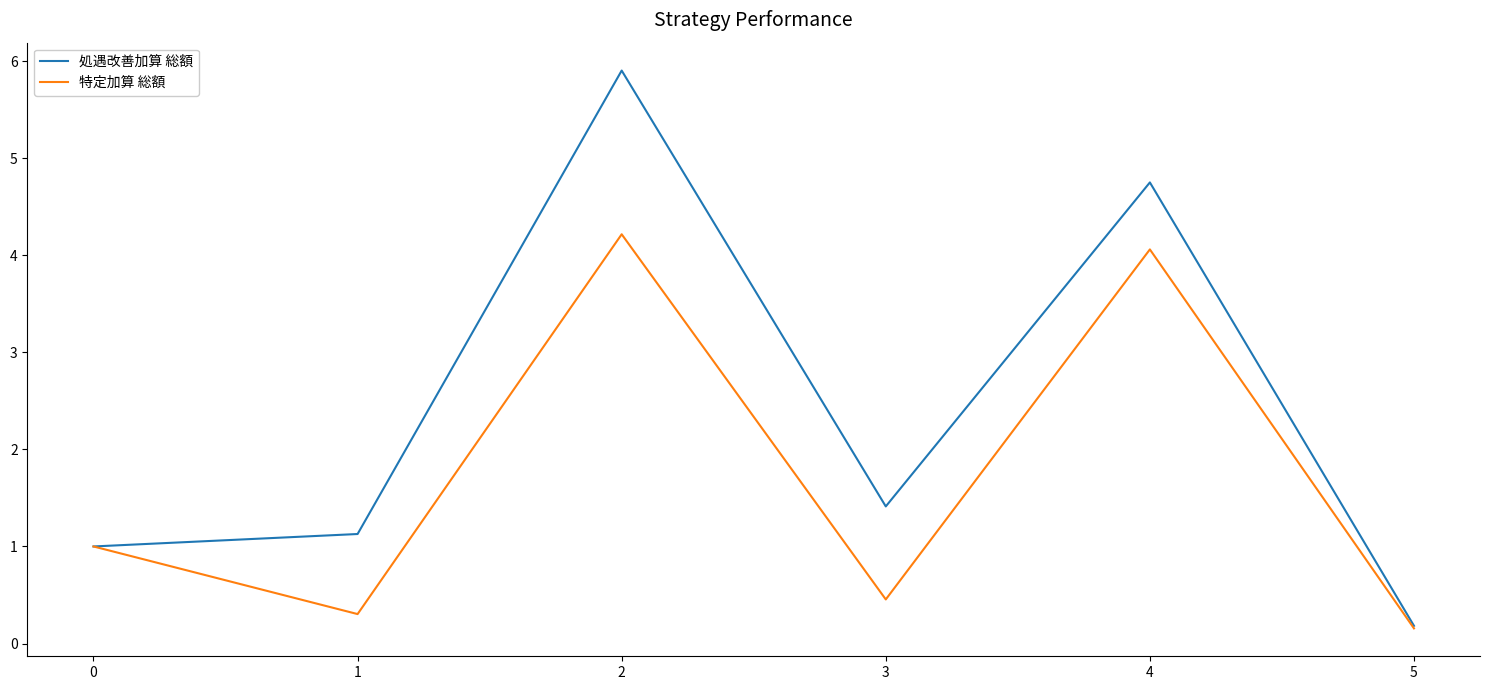

Reading left to right, what are all the values shown in this chart?

処遇改善加算 総額: 1.0	1.1	5.9	1.4	4.7	0.2
特定加算 総額: 1.0	0.3	4.2	0.5	4.1	0.2